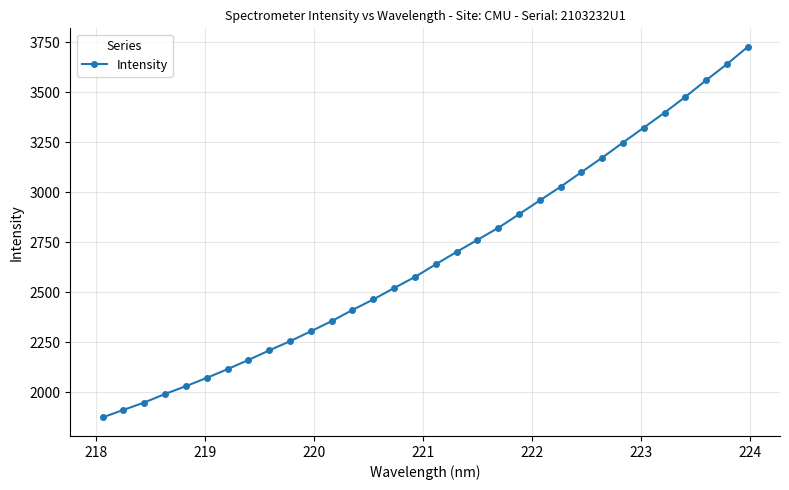

What is the smallest value displayed?

1874.9